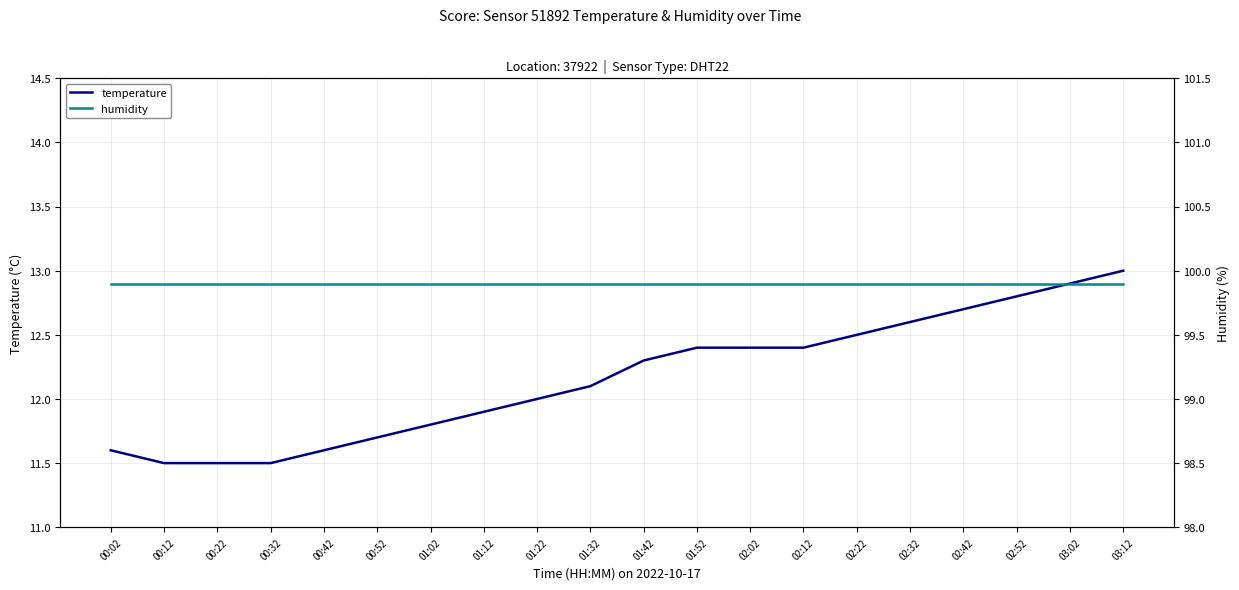

At how many categories does at least one series exceed 27?

20